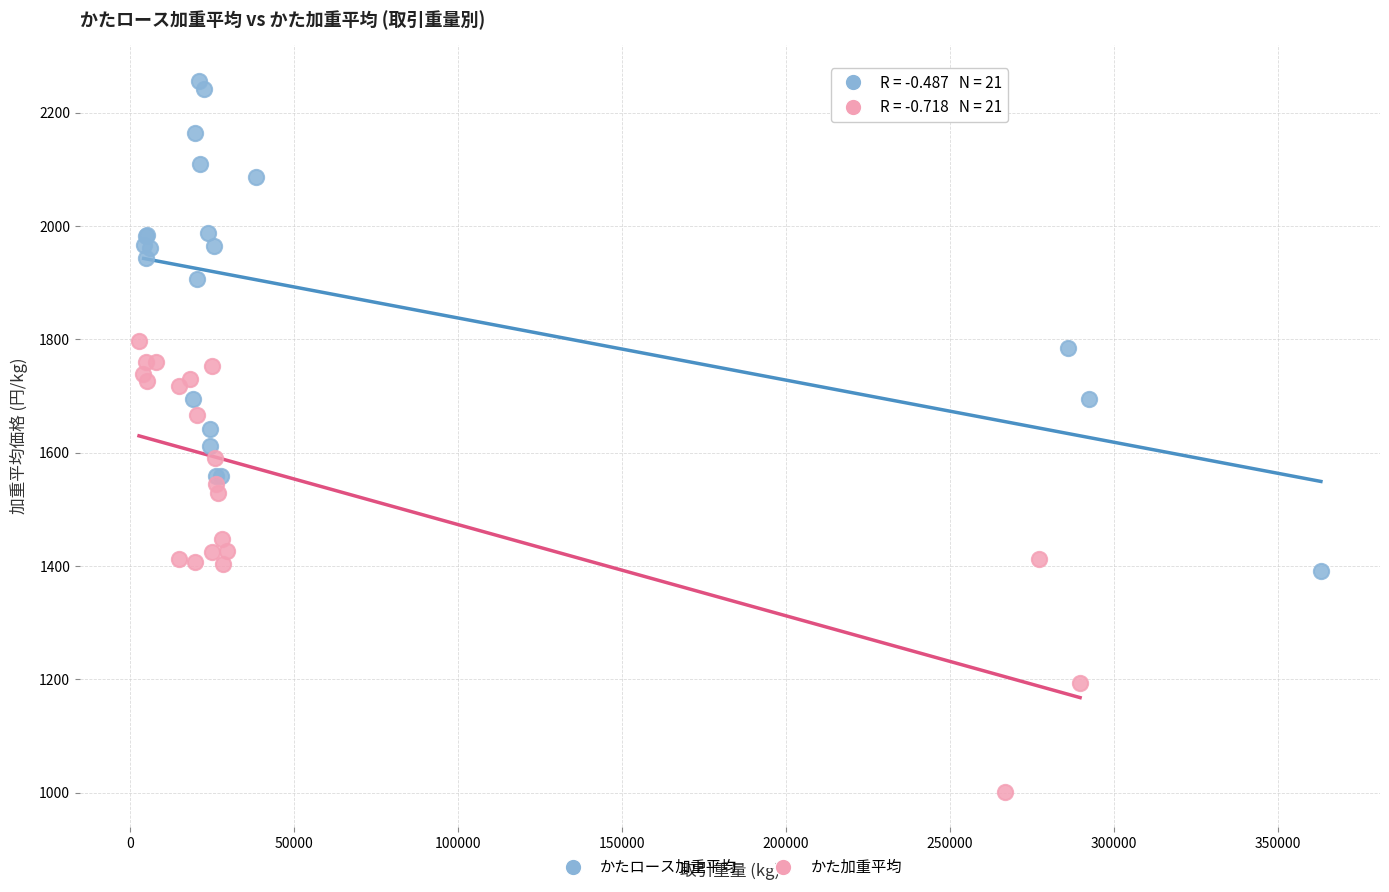

What are all the series names shown in the legend?

かたロース加重平均, かた加重平均